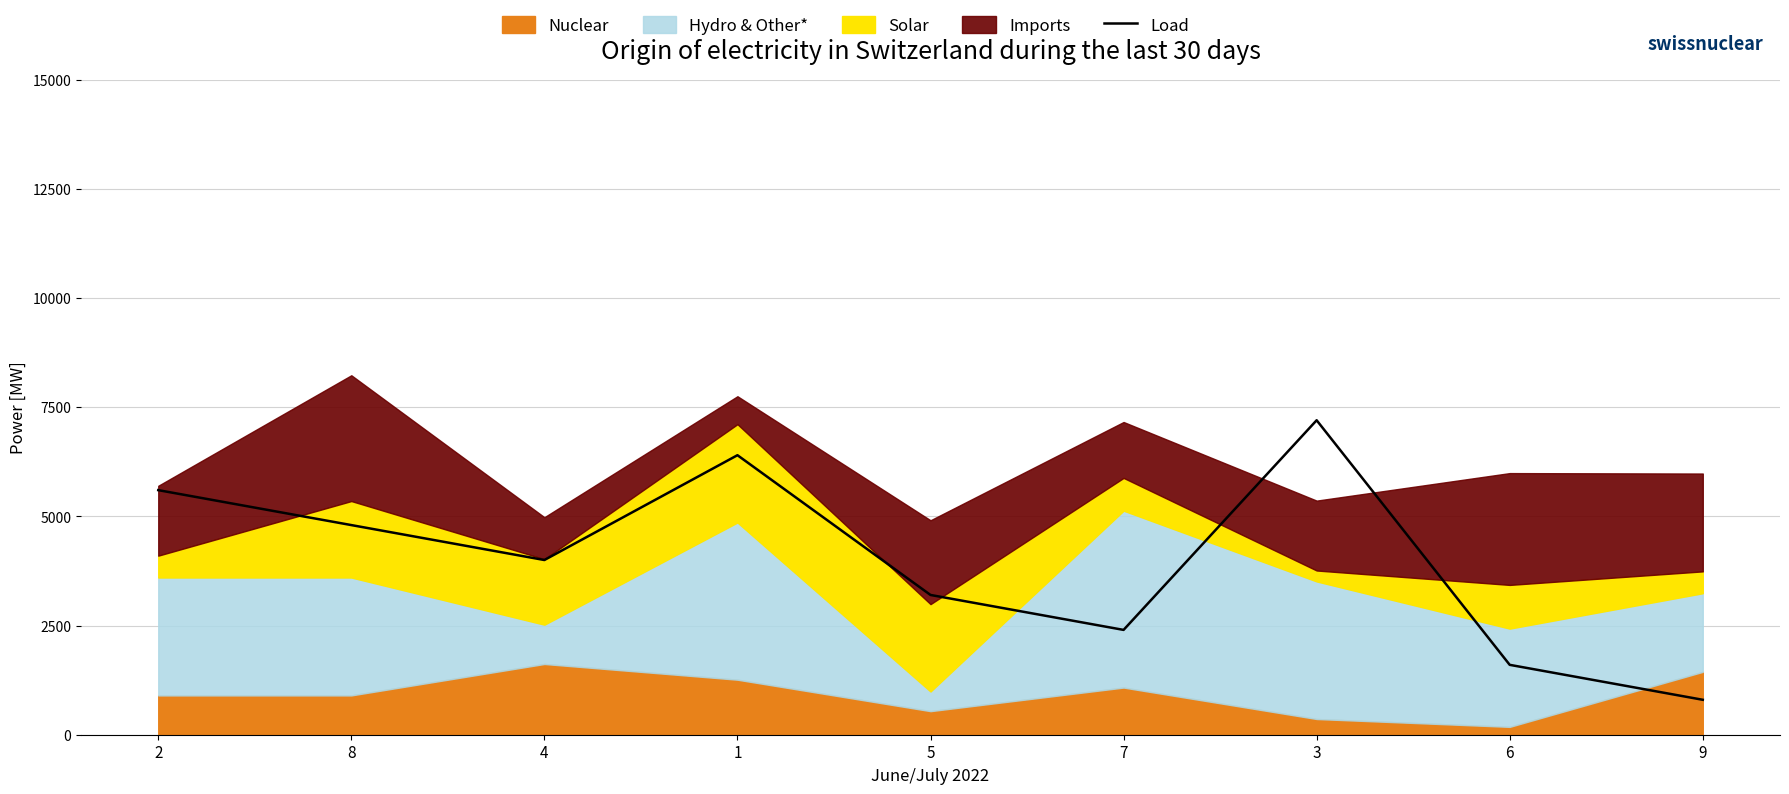

Approximately how many times larger is the value at 1 compared to 3?

0.9